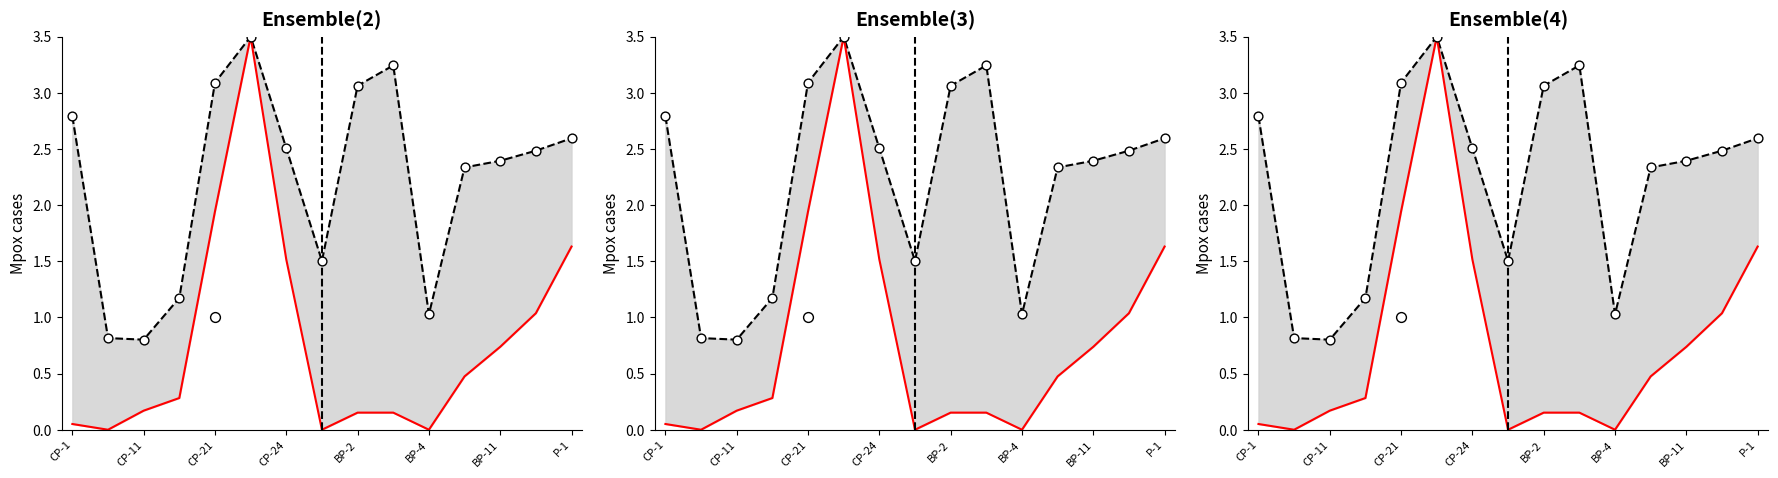

Which series contains the highest Y value?

Upper bound